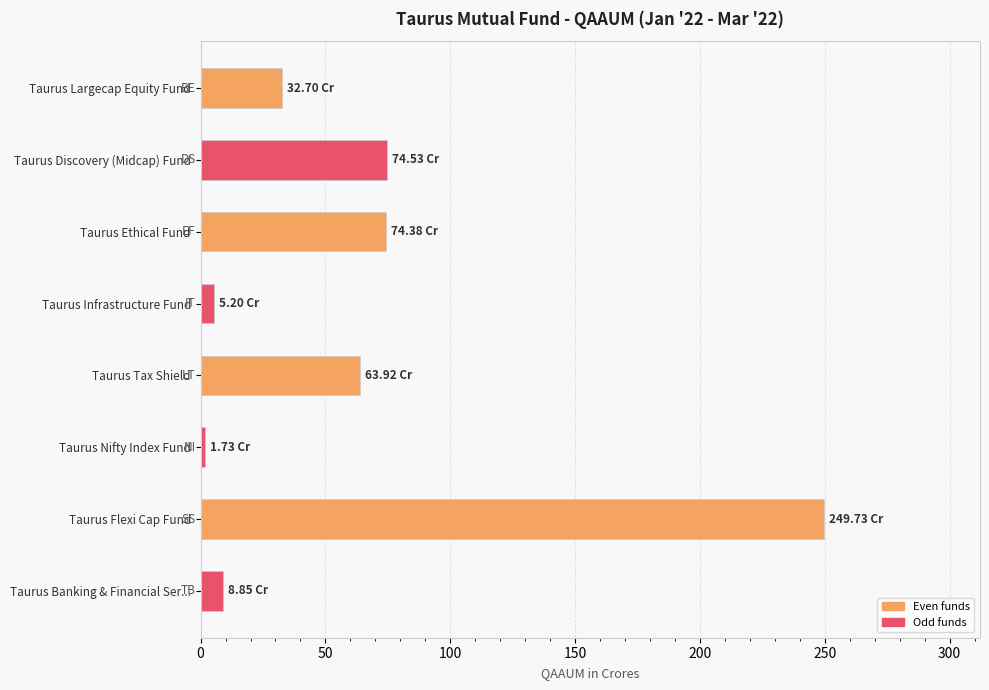

What is the average value?

63.9